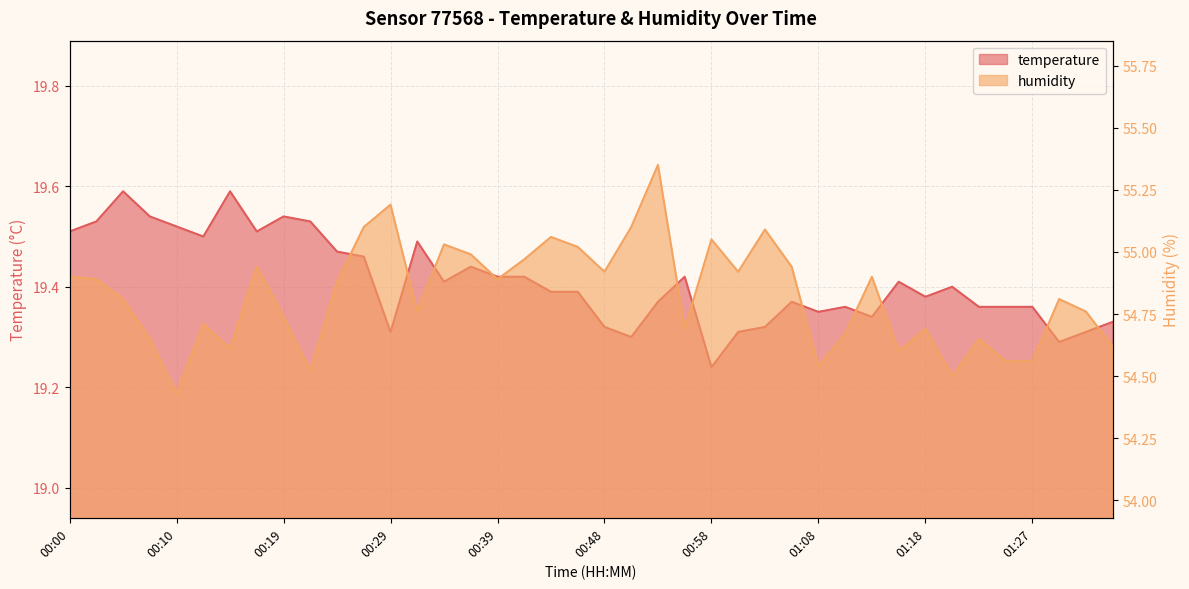

What is the greatest value displayed?

55.4